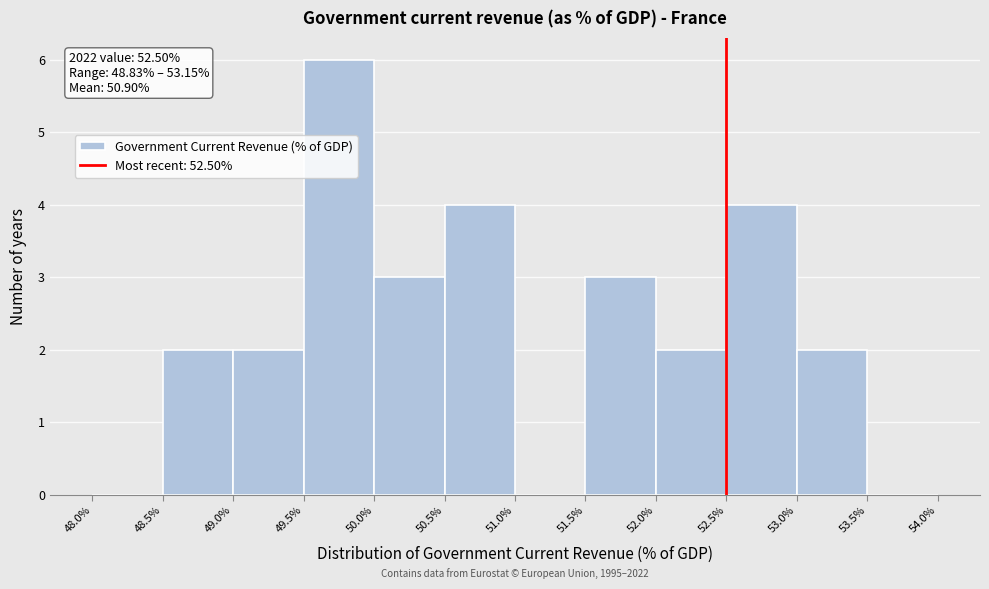

Which range on the x-axis has the tallest bar?

49.5% to 50.0%